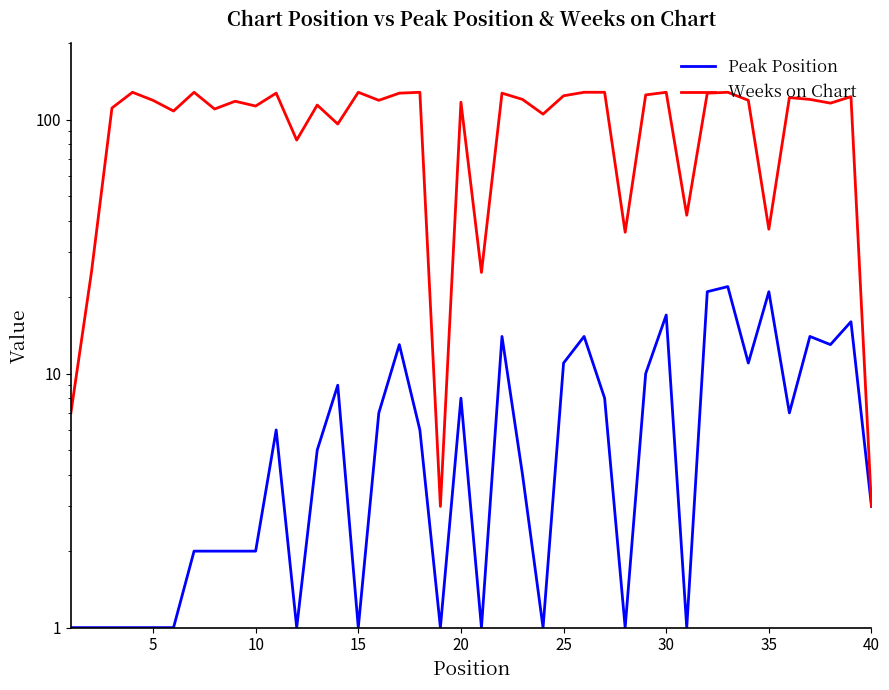

Reading right to left, list all the values displayed in this chart.

Peak Position: 3	16	13	14	7	21	11	22	21	1	17	10	1	8	14	11	1	4	14	1	8	1	6	13	7	1	9	5	1	6	2	2	2	2	1	1	1	1	1	1
Weeks on Chart: 3	123	116	120	122	37	119	128	127	42	128	125	36	128	128	124	105	120	127	25	117	3	128	127	119	128	96	114	83	127	113	118	110	128	108	119	128	111	25	7